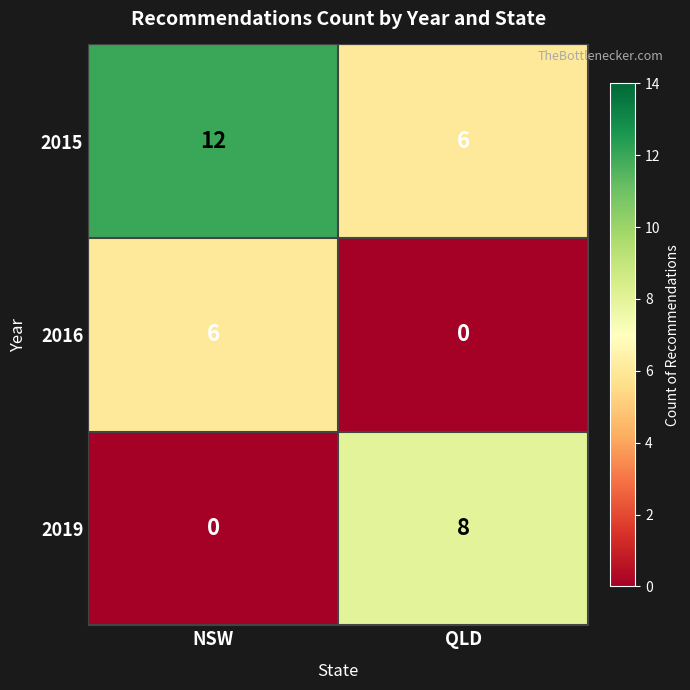

Which series has the largest total across all categories?

2015